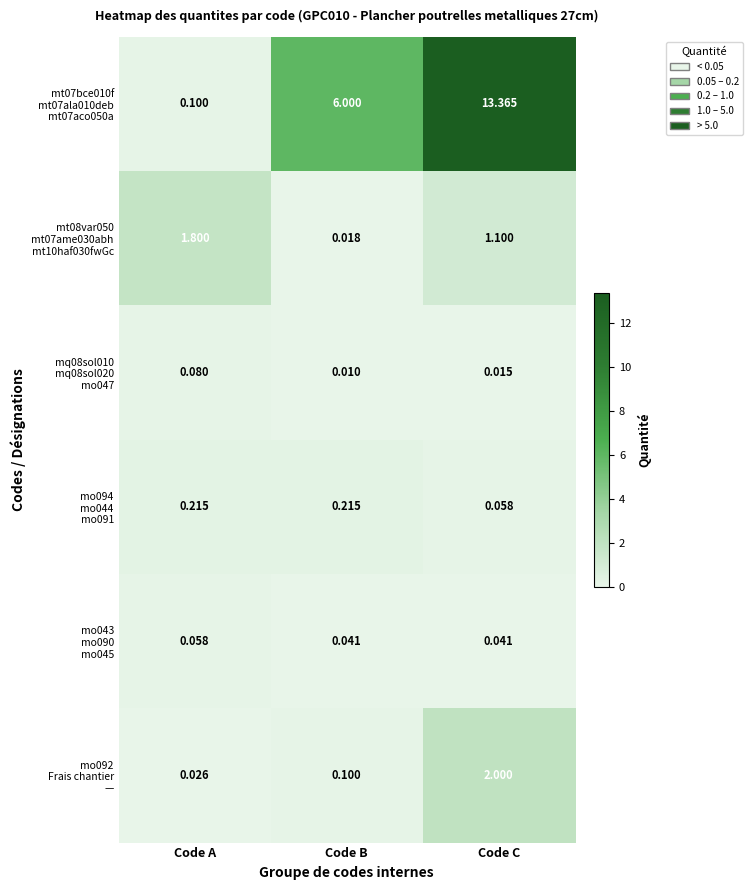

At which category is the sum across all series the highest?

Code C